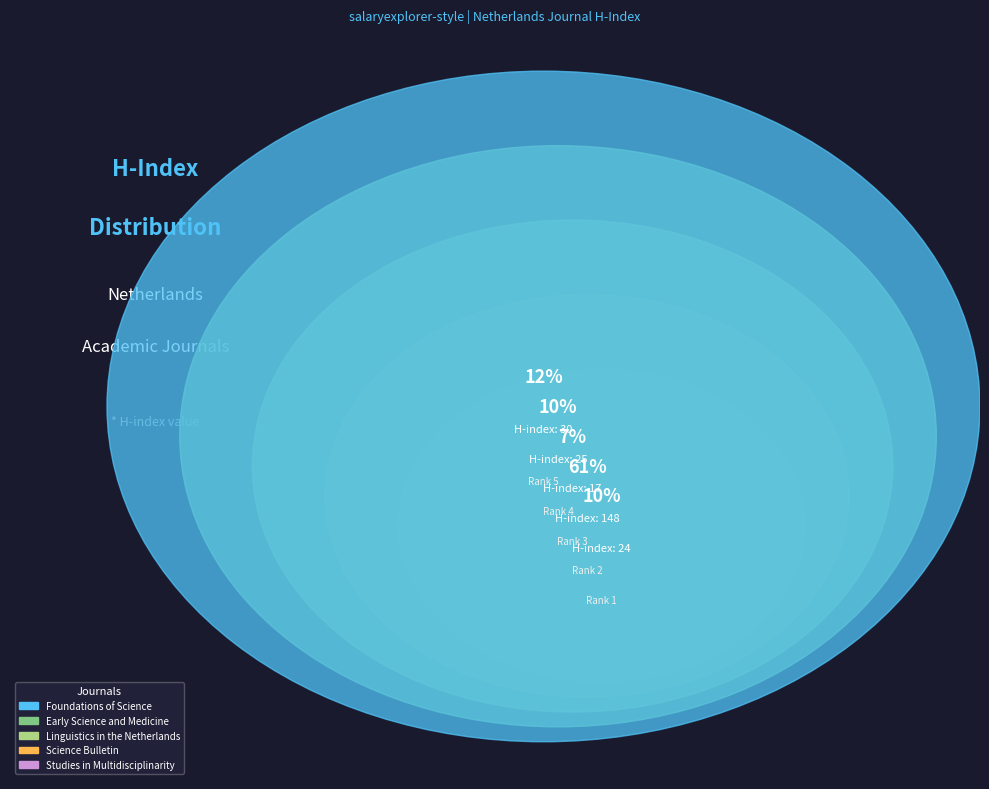

Does Rank 4: Early Science and Medicine represent more than half of the total?

No